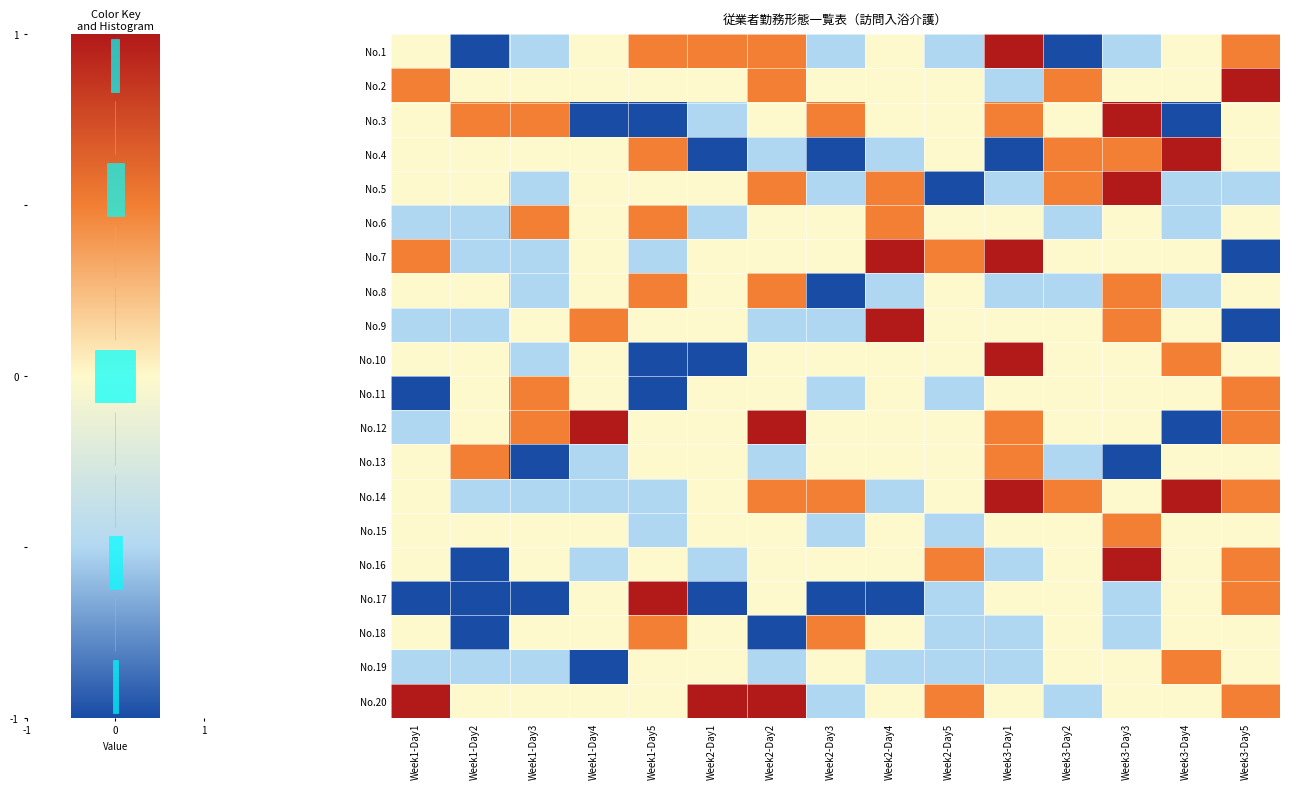

Count the number of categories in the chart.

15